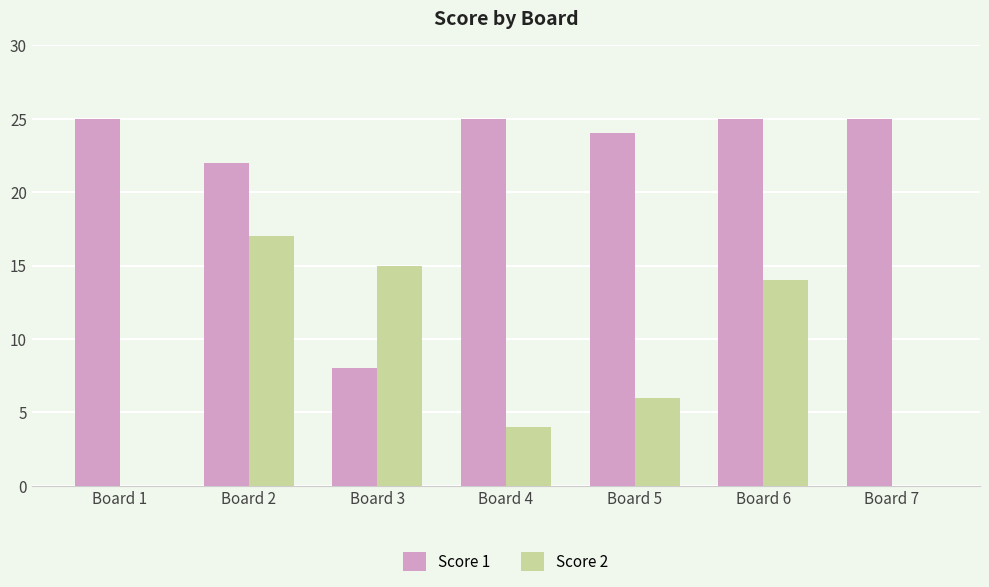

Is the value of Score 2 at Board 6 greater than the value of Score 1 at Board 7?

No